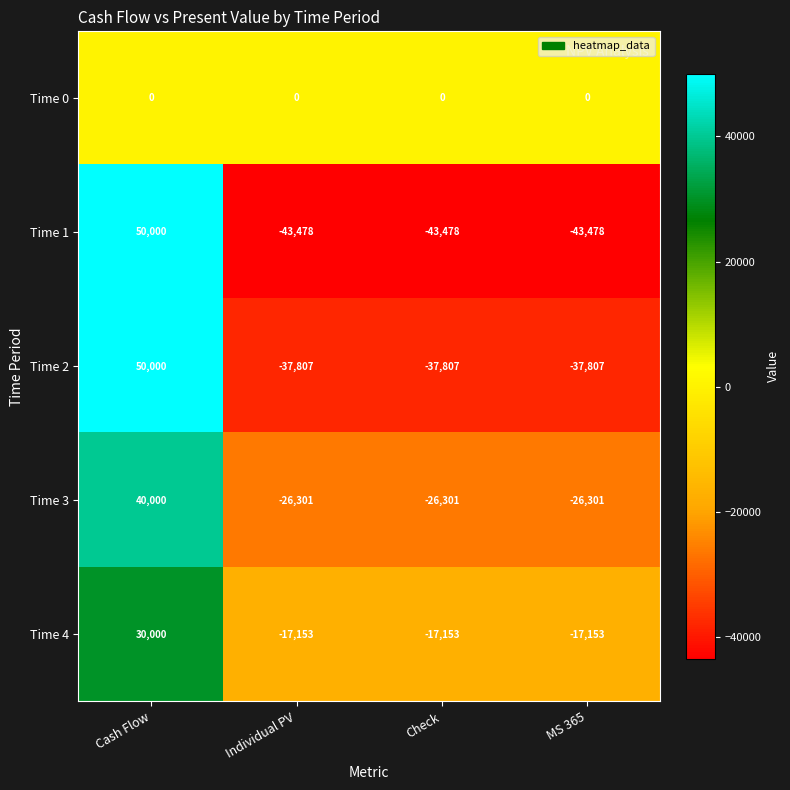

What is the greatest value displayed?

50000